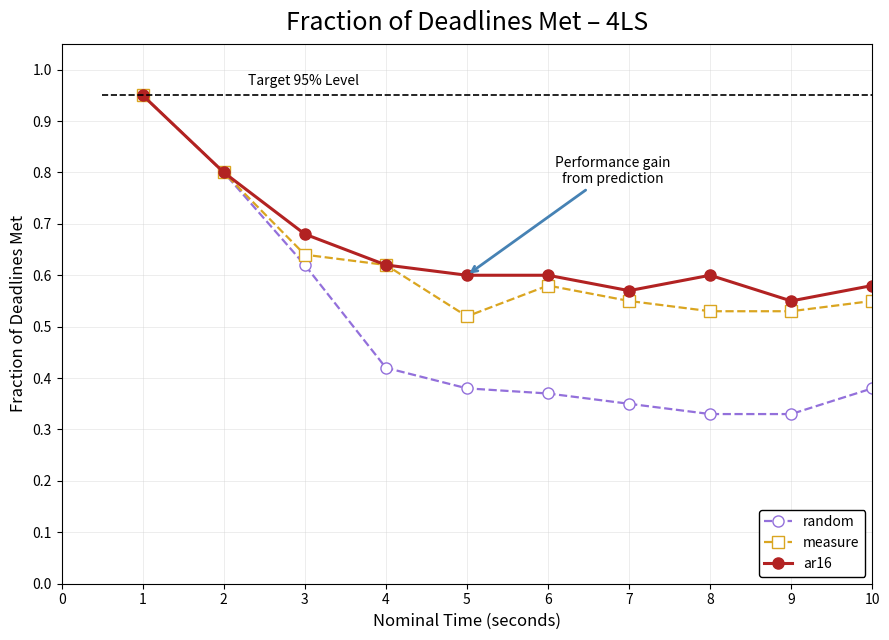

Which series has the largest total across all categories?

ar16